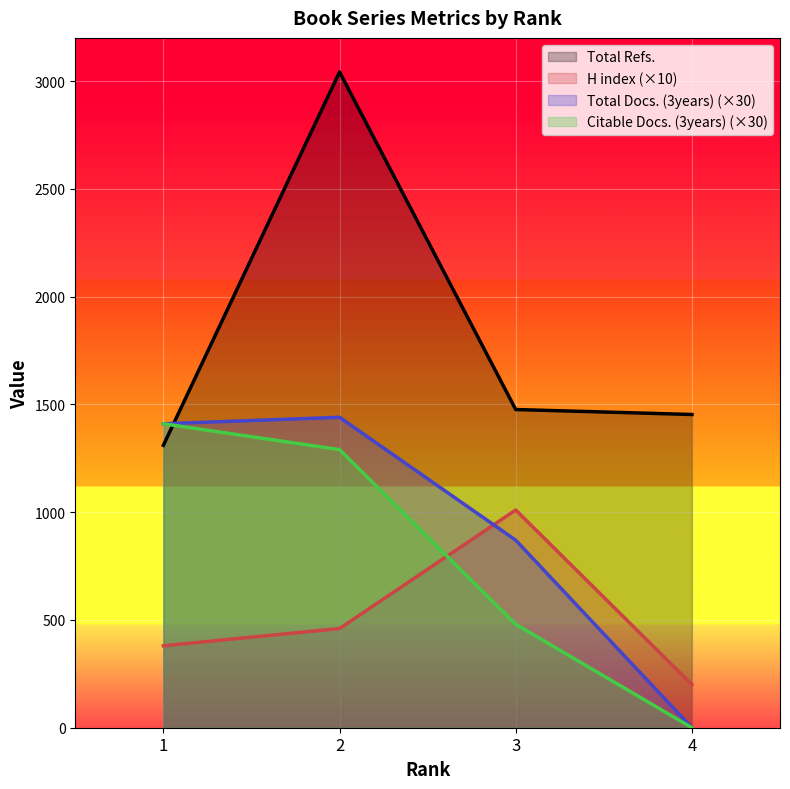

Reading left to right, extract all data points from this chart.

H index: 1=380	2=460	3=1010	4=200
Total Docs. (3years): 1=1410	2=1440	3=870	4=0
Total Refs.: 1=1310	2=3042	3=1476	4=1453
Citable Docs. (3years): 1=1410	2=1290	3=480	4=0